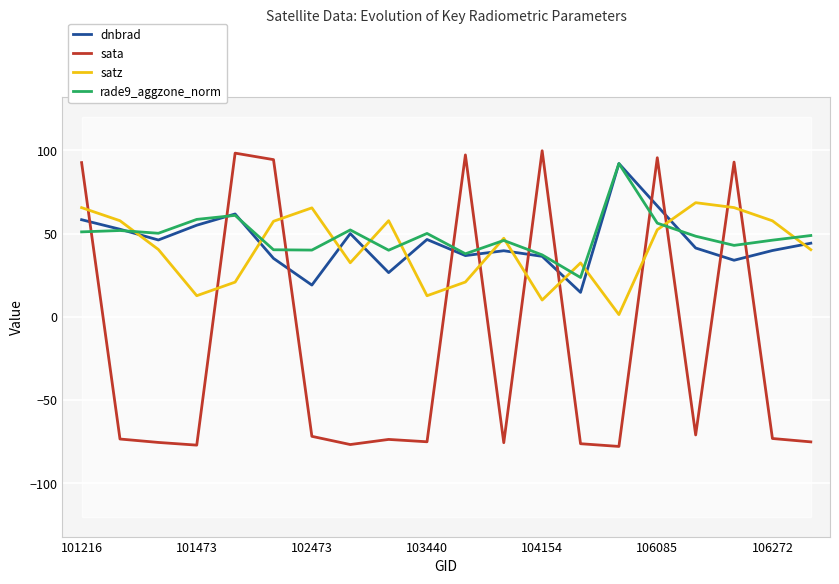

In sata, how many points are higher than both neighbors (excluding endpoints)?

6